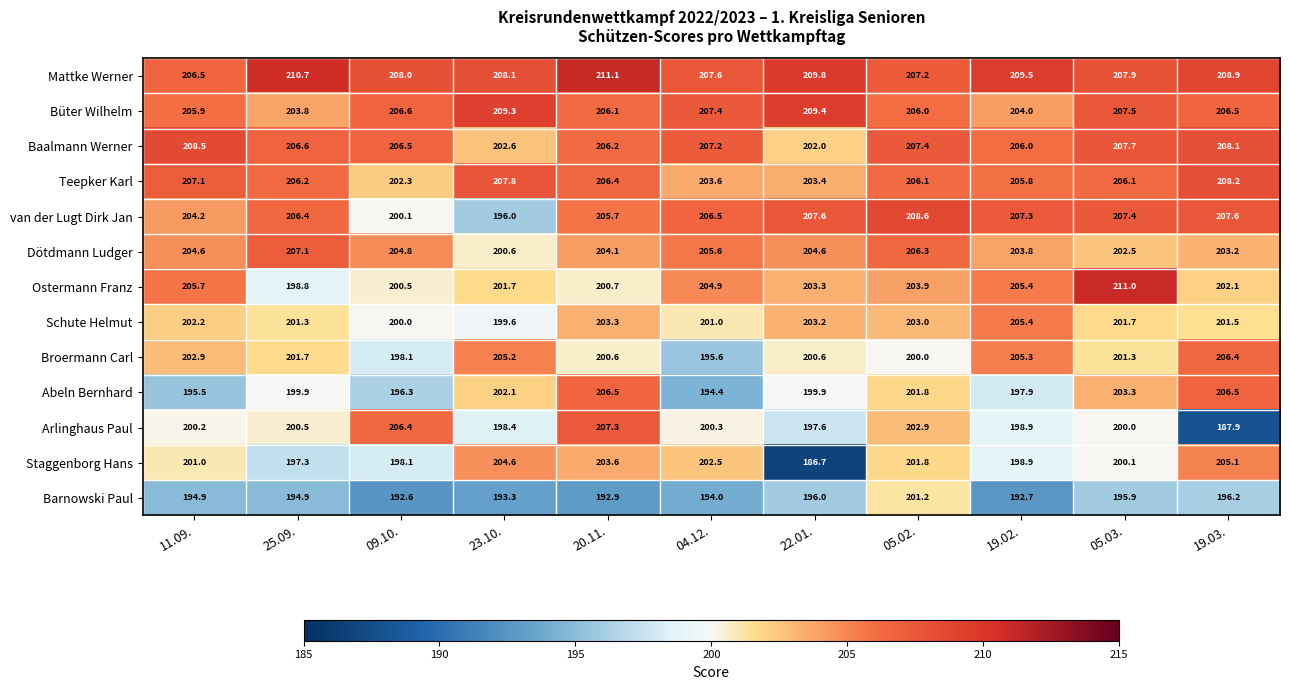

At which category does the chart reach its peak across all series?

20.11.